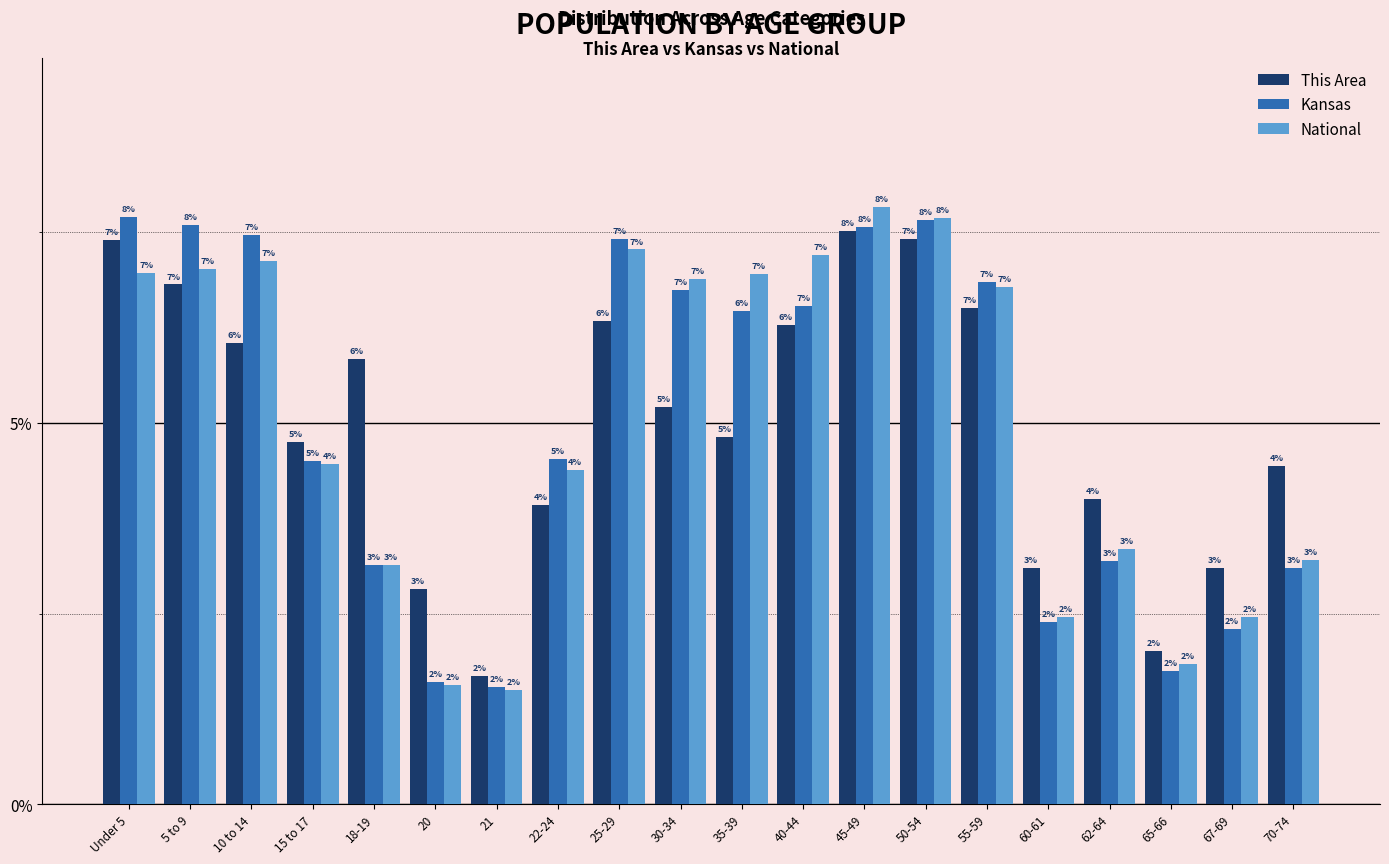

How many series are shown in this chart?

3